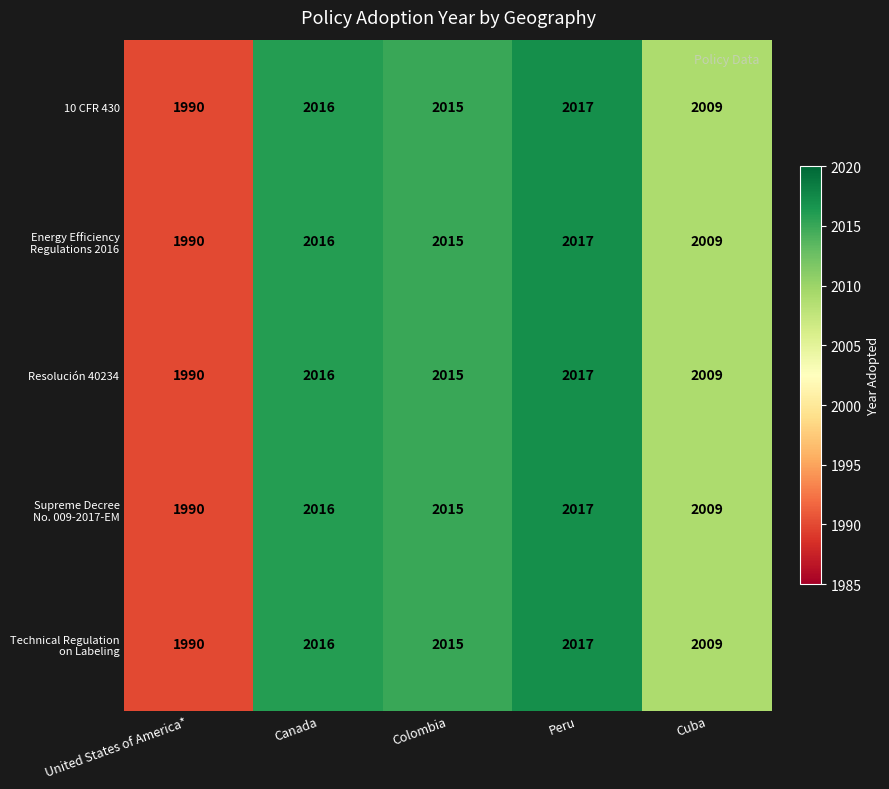

Where is Resolución 40234 nearest to the value 2003?

Cuba